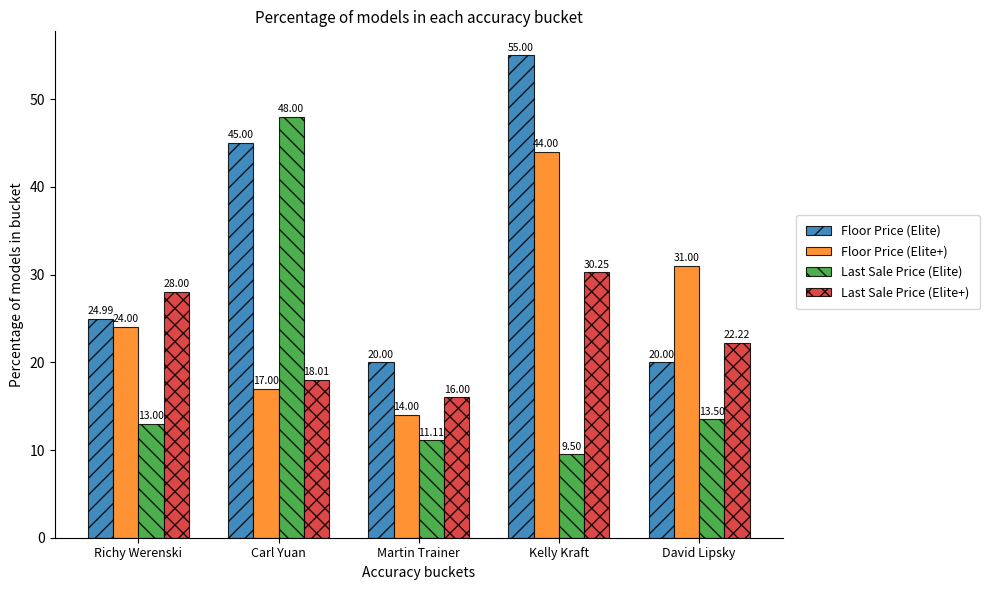

How many values in the Floor Price (Elite) series exceed 24?

3